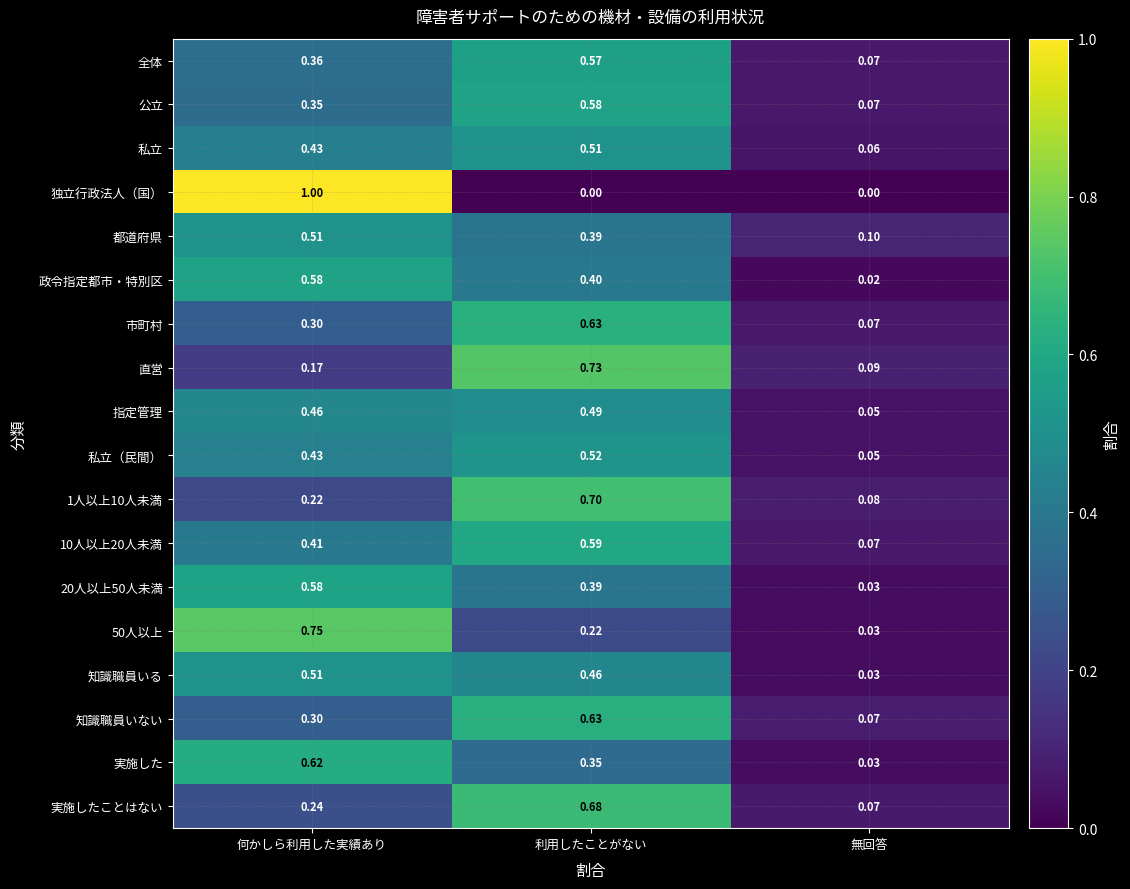

Which series has the largest total across all categories?

10人以上20人未満